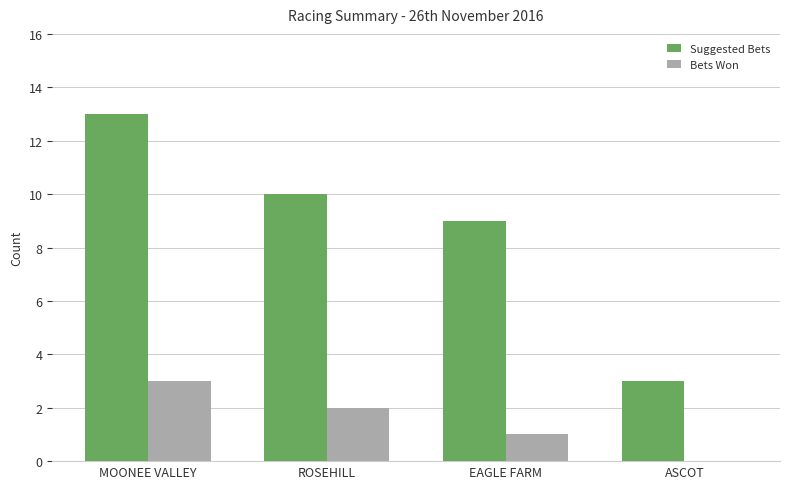

Is the value of Suggested Bets at ASCOT greater than the value of Bets Won at ASCOT?

Yes